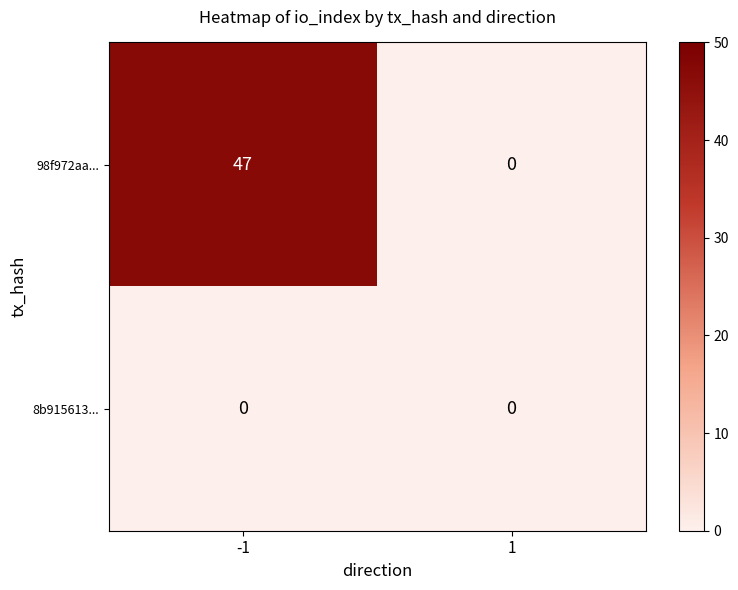

How many values in the 98f972aa... series are below 47?

1